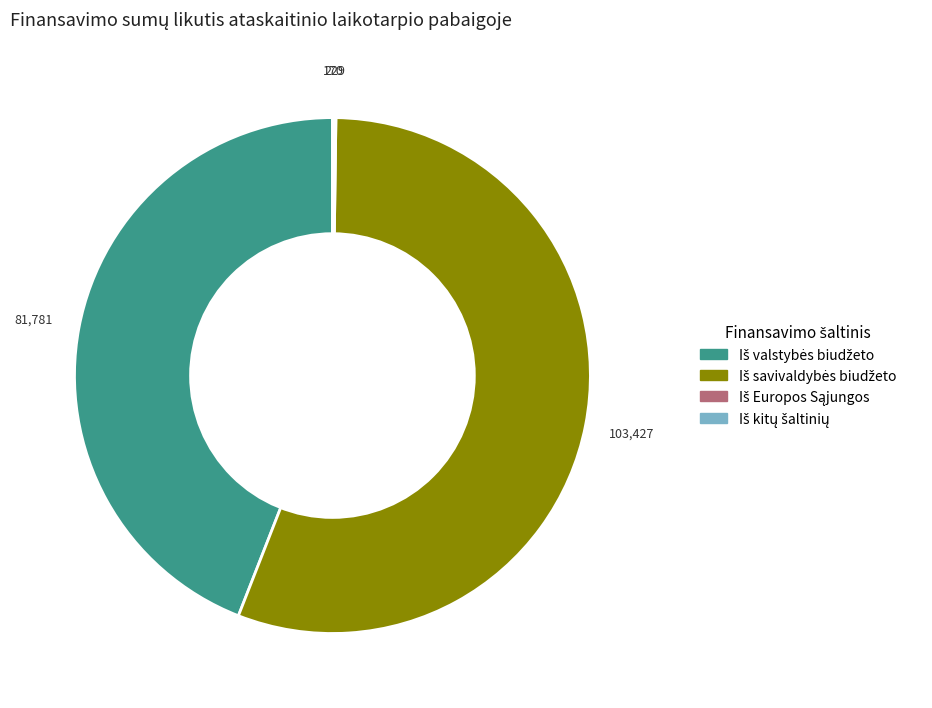

Does any single category account for the majority?

Yes